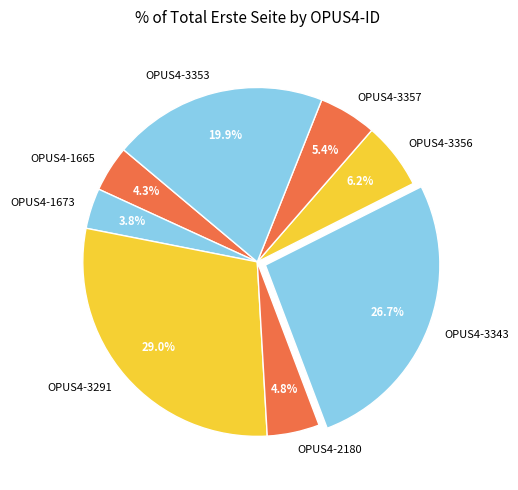

Which category has the smallest portion of the pie?

OPUS4-1673